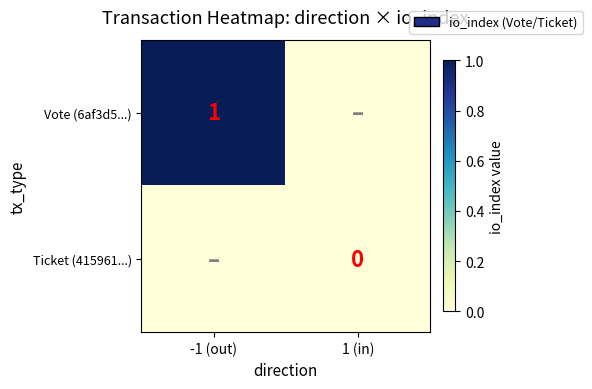

True or false: Vote (6af3d5...) has a value of 1 at -1 (out).

True